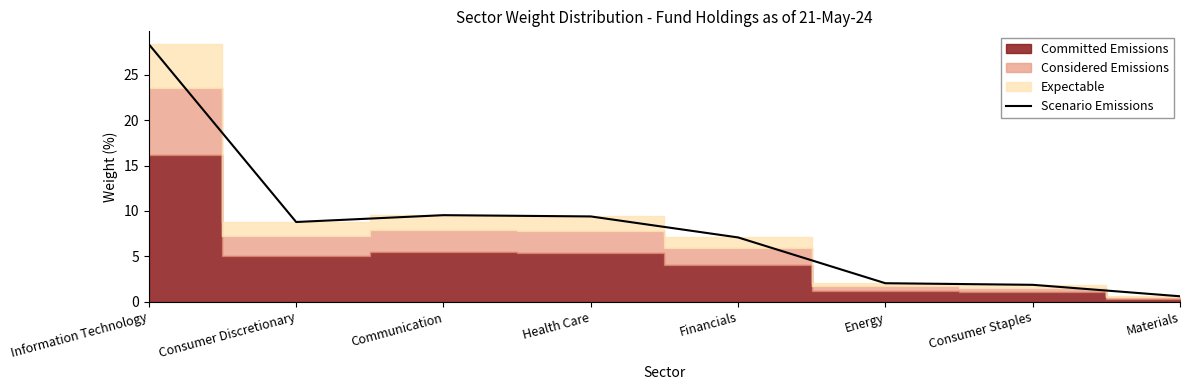

What is the average value?

8.5